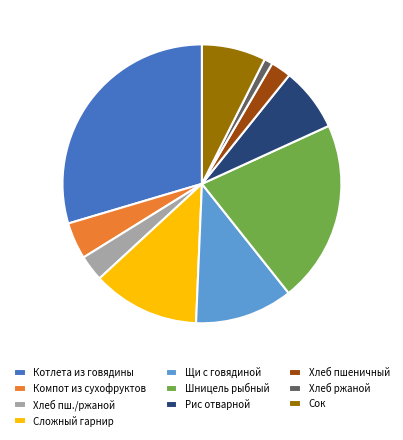

Do Хлеб ржаной and Хлеб пшеничный together represent more than half of the pie?

No